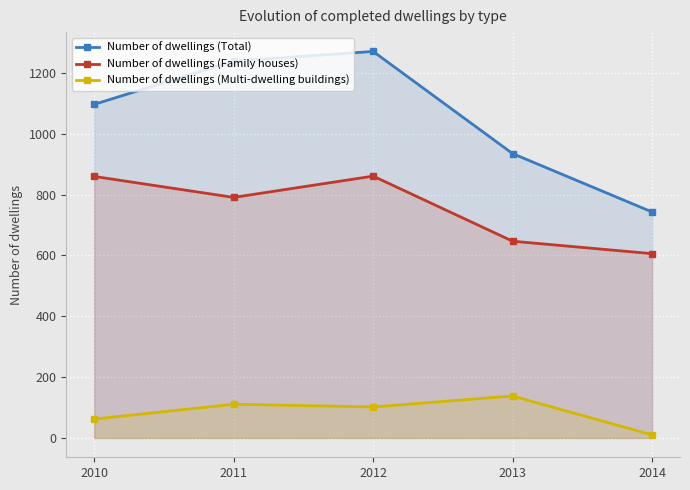

How many interior local peaks does the Number of dwellings (Multi-dwelling buildings) series have?

2